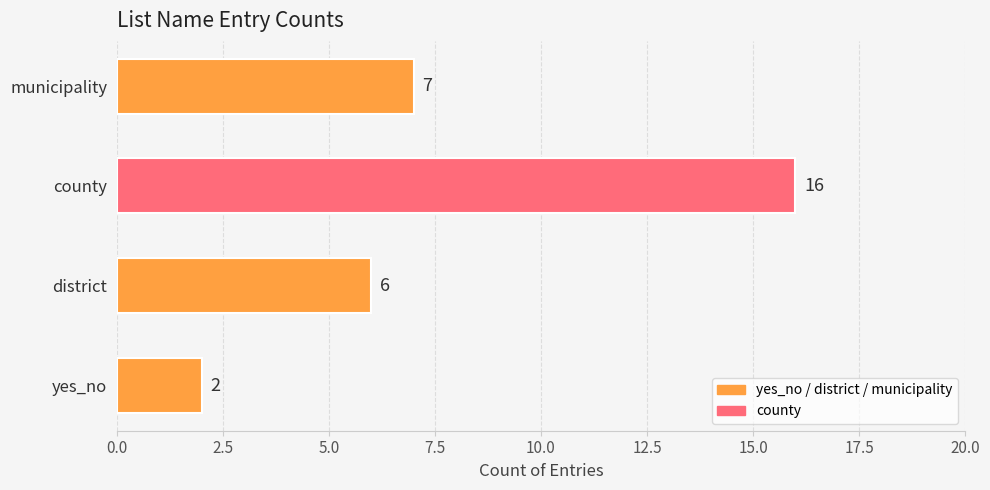

How many categories are shown in the chart?

4